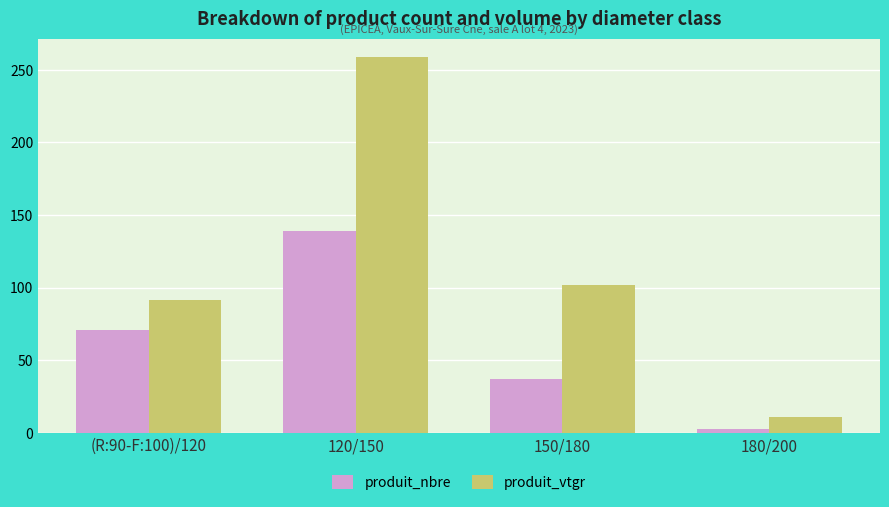

Does the chart contain any negative values?

No